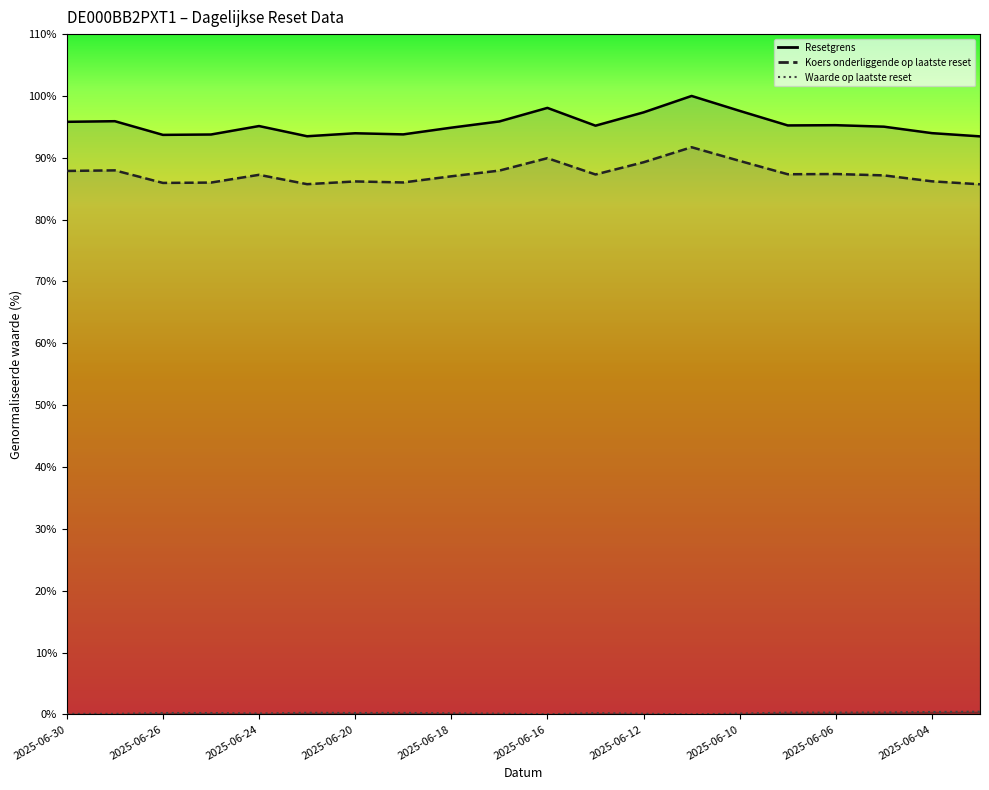

List the series in order of their peak value, highest first.

Resetgrens, Koers onderliggende op laatste reset, Waarde op laatste reset